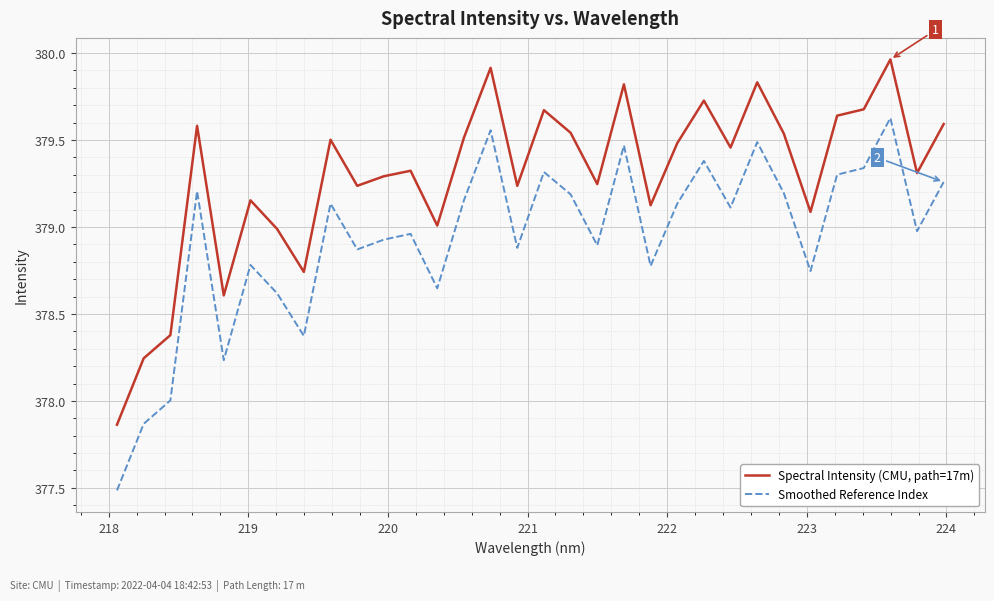

Rank the series by their average value, from highest to lowest.

Spectral Intensity (CMU, path=17m), Smoothed Reference Index